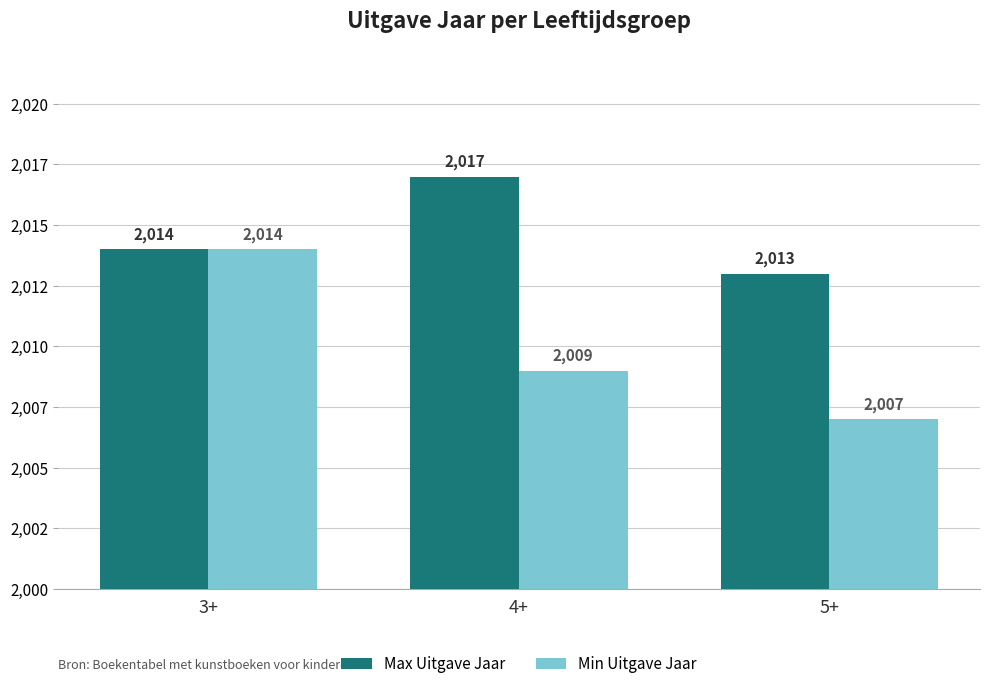

What is the difference between the Max Uitgave Jaar values at 3+ and 4+?

3